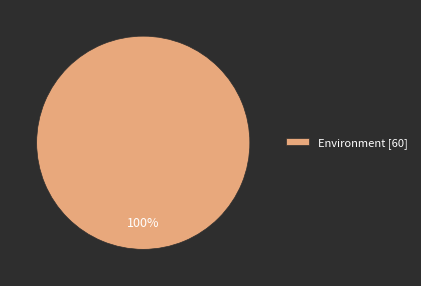

Does any single category account for the majority?

Yes